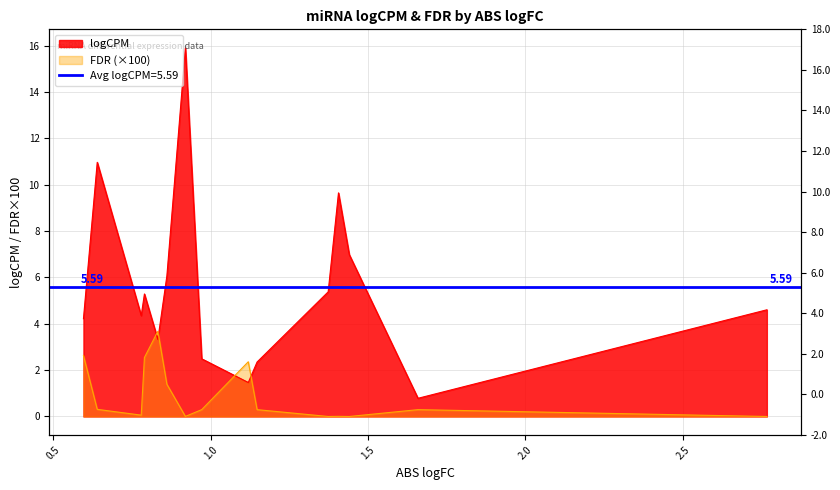

What is the minimum value for logCPM?

0.8